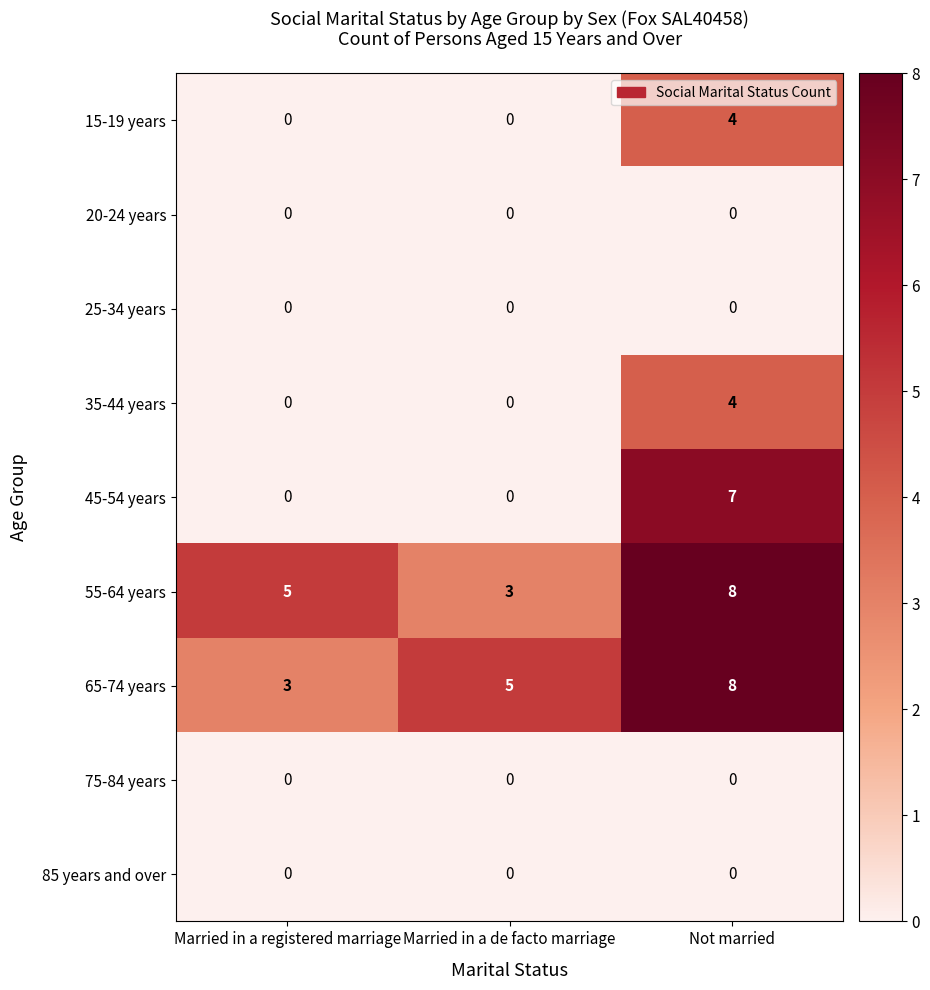

Which label corresponds to the largest value in the chart?

Not married